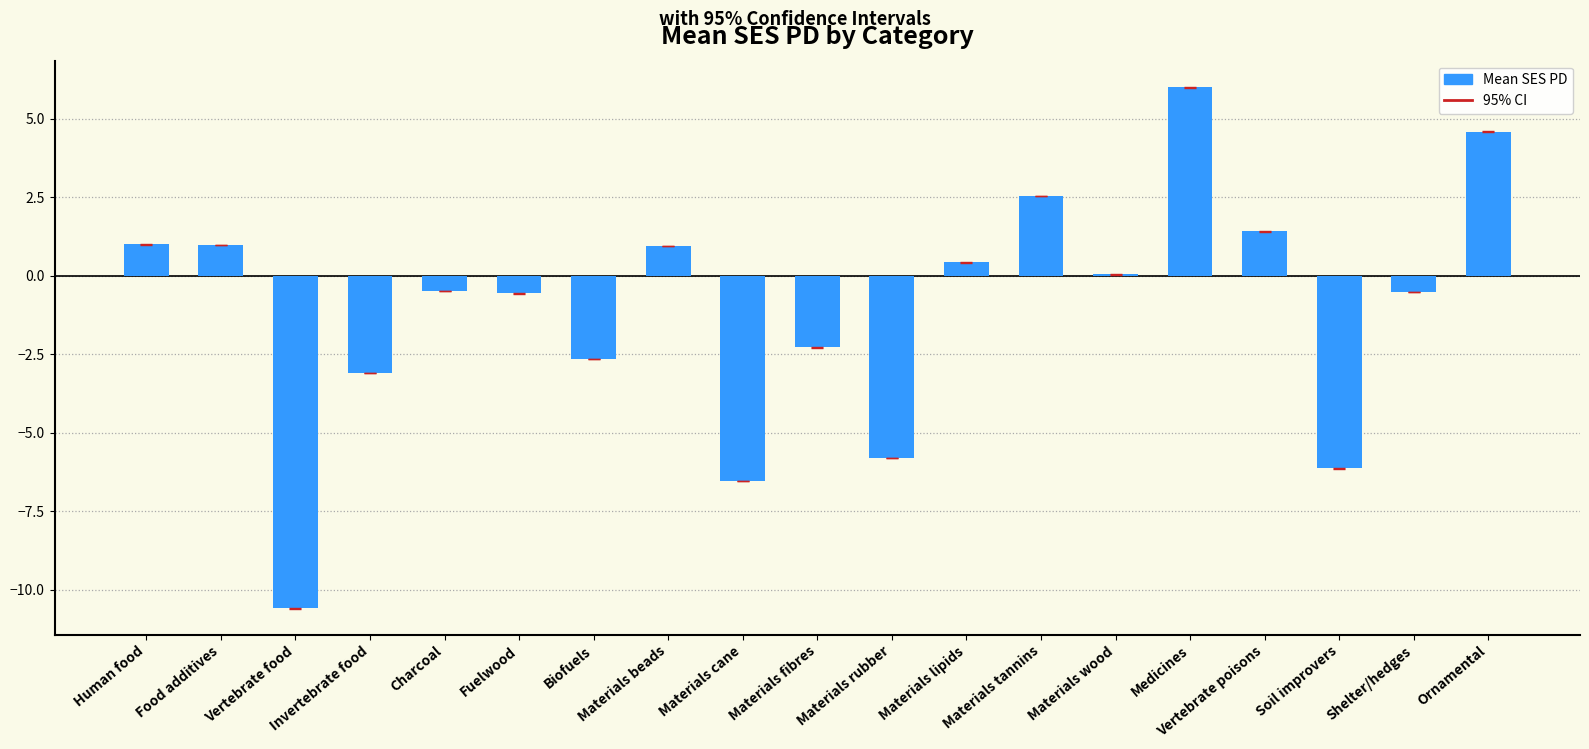

True or false: the data shows 1.0 at Materials beads.

True